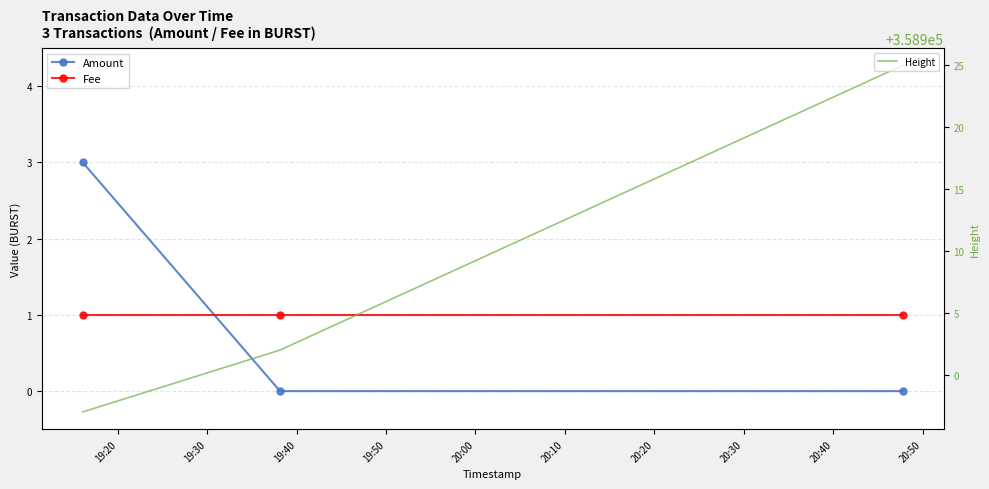

Is the value of Amount at 19:40 greater than the value of Fee at 19:30?

No